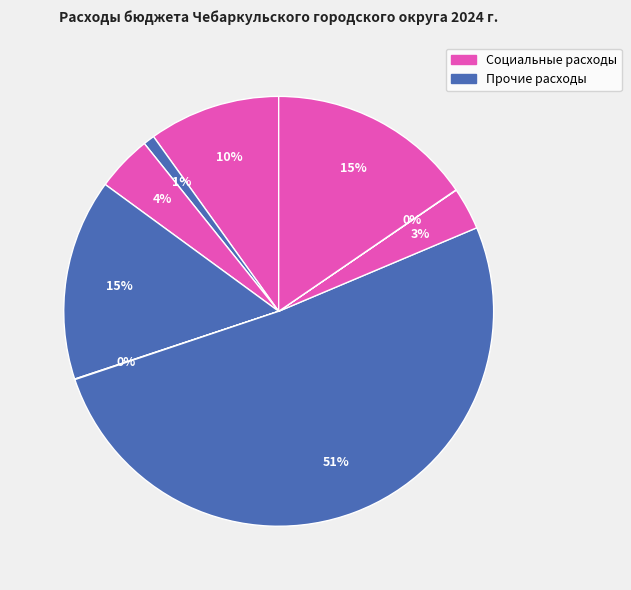

Is there any slice that represents more than half of the pie?

Yes